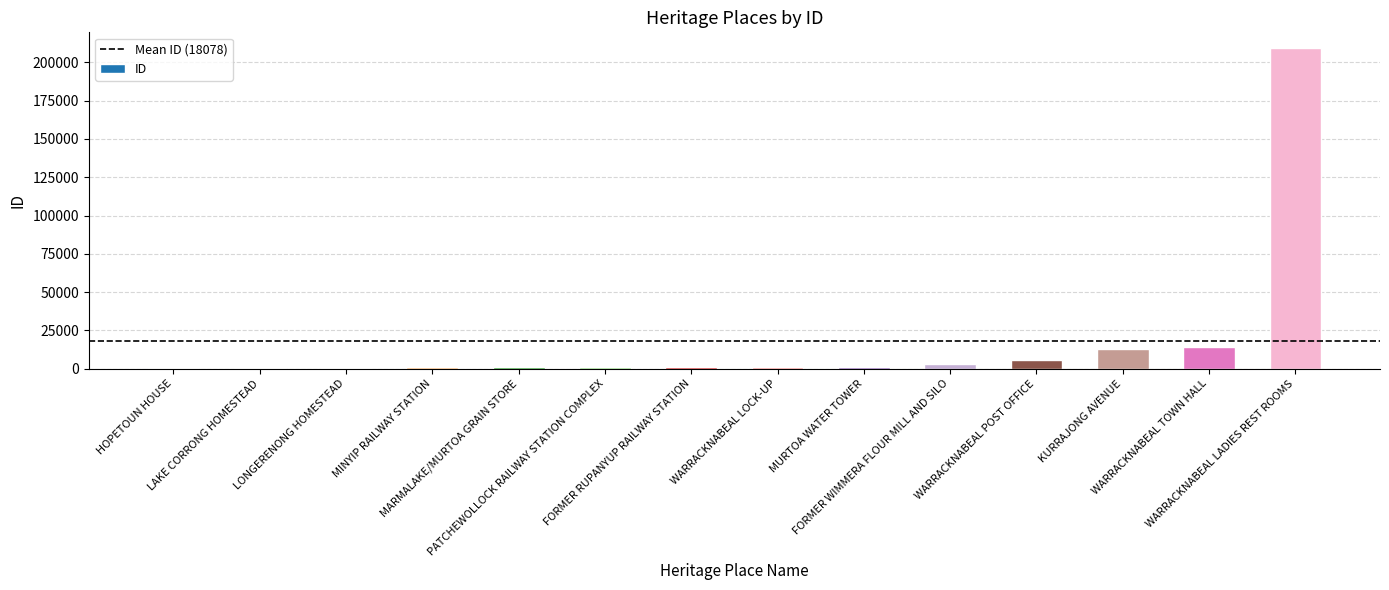

How many distinct data groups are displayed?

1